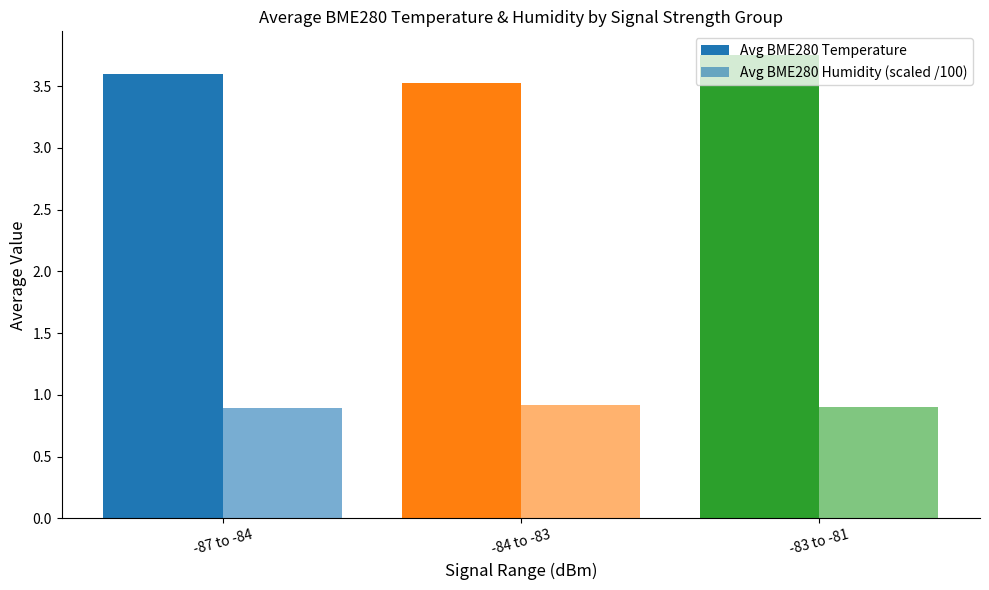

What is the sum of all Avg BME280 Temperature values?

10.9